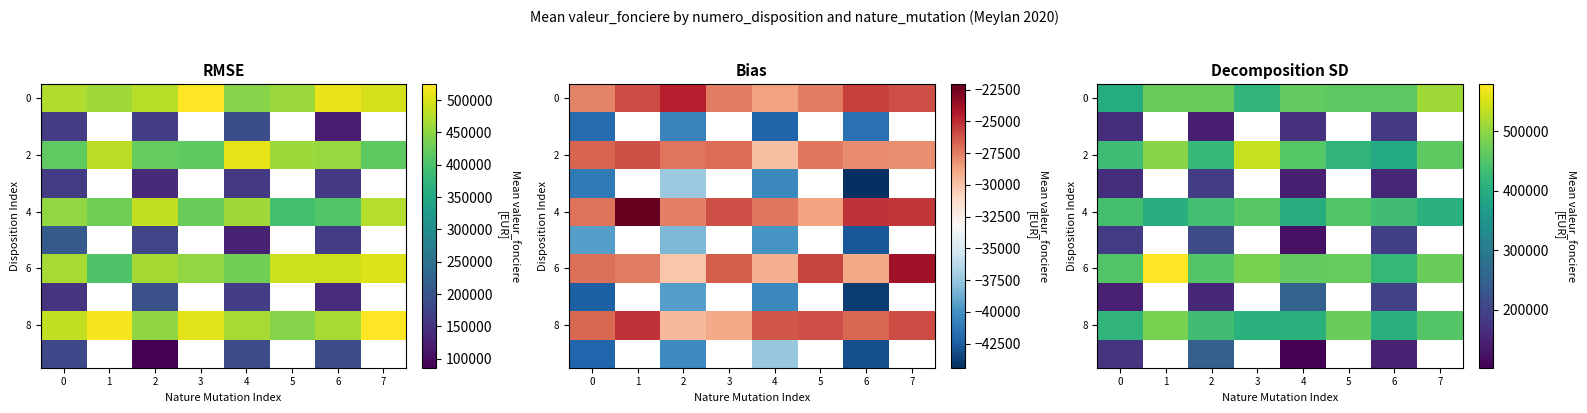

What is the average value of the 2 series?

451563.3